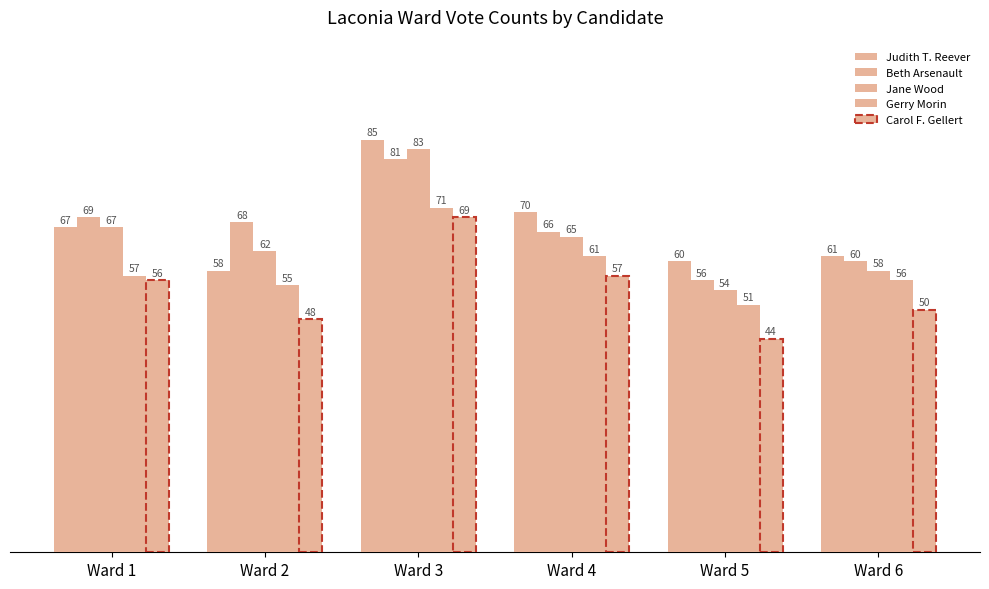

What is the maximum value for Judith T. Reever?

85